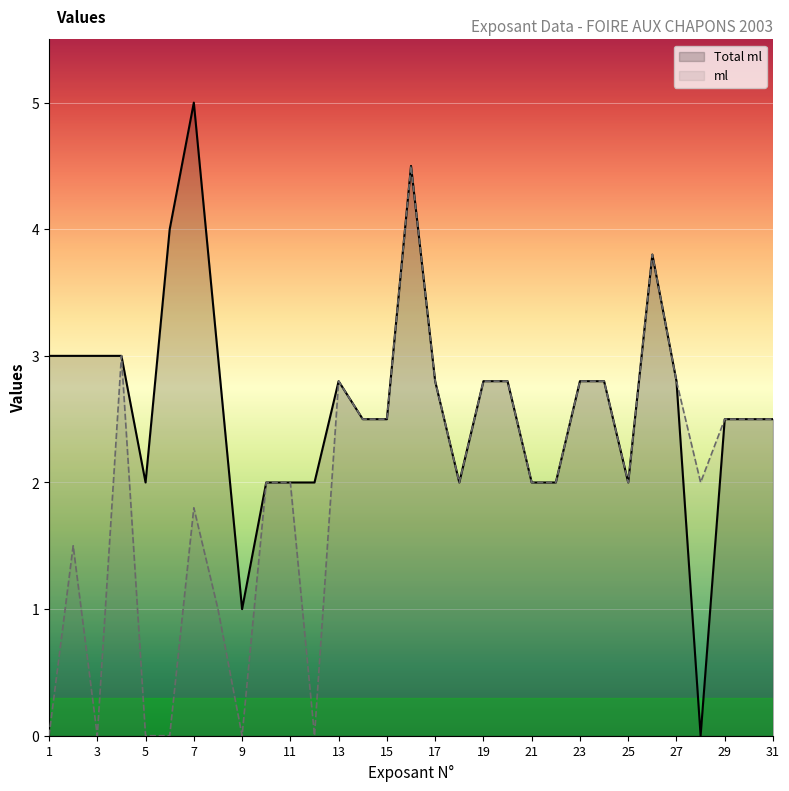

True or false: Total ml and ml cross at least once.

False